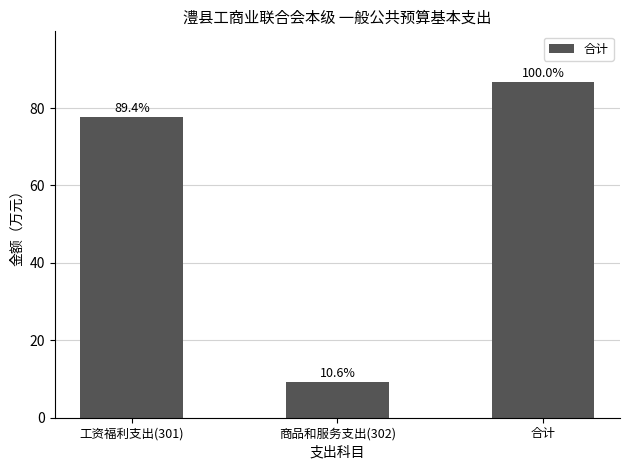

What is the value of the 2nd bar from the left?

9.2